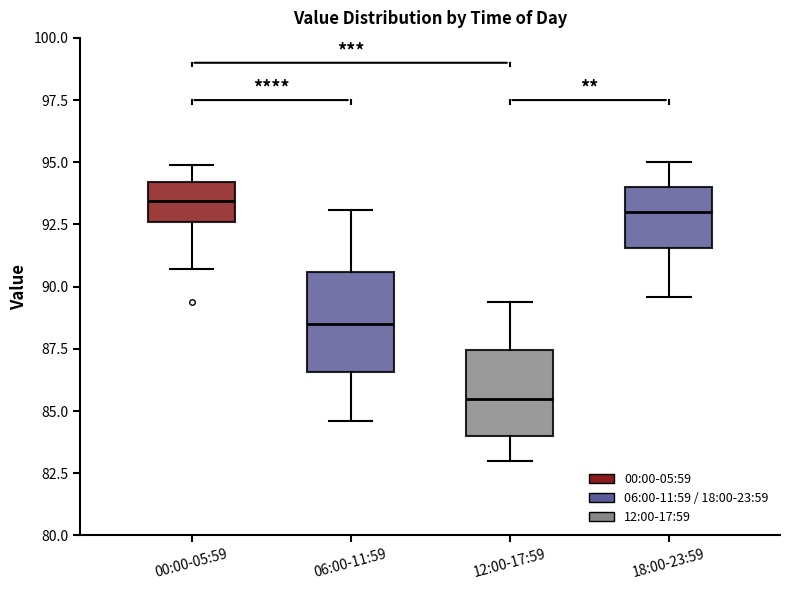

Comparing the boxes themselves (not the whiskers), which one is the tallest?

06:00-11:59